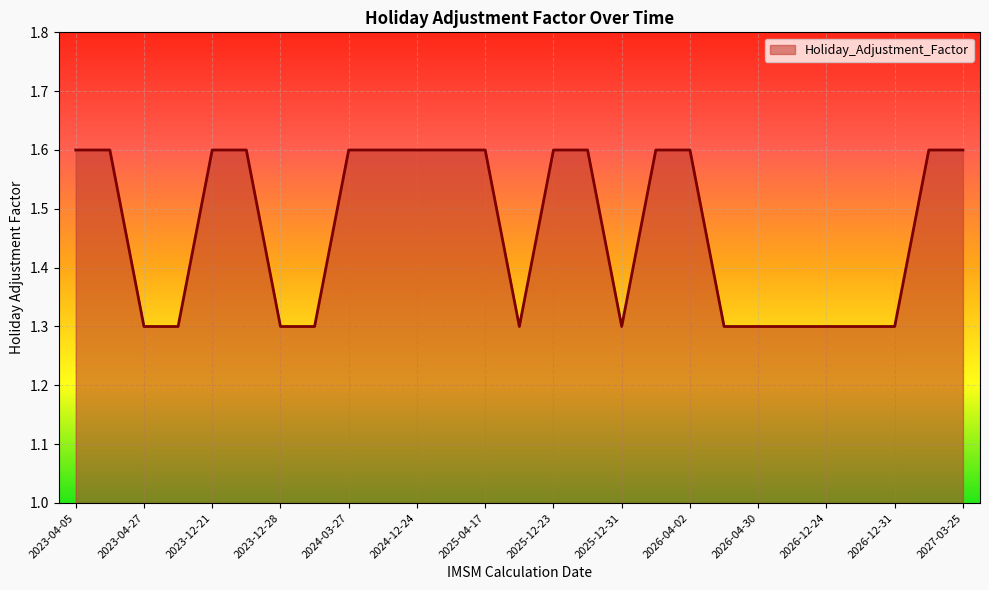

What is the maximum value shown in the chart?

1.6